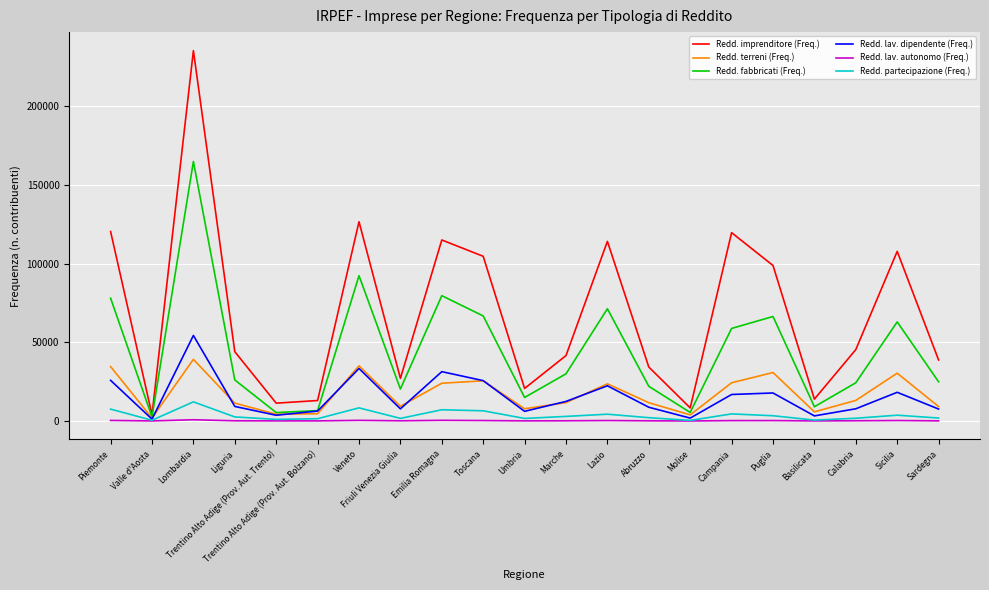

Rank the series at Campania from highest to lowest value.

Redd. imprenditore (Freq.), Redd. fabbricati (Freq.), Redd. terreni (Freq.), Redd. lav. dipendente (Freq.), Redd. partecipazione (Freq.), Redd. lav. autonomo (Freq.)